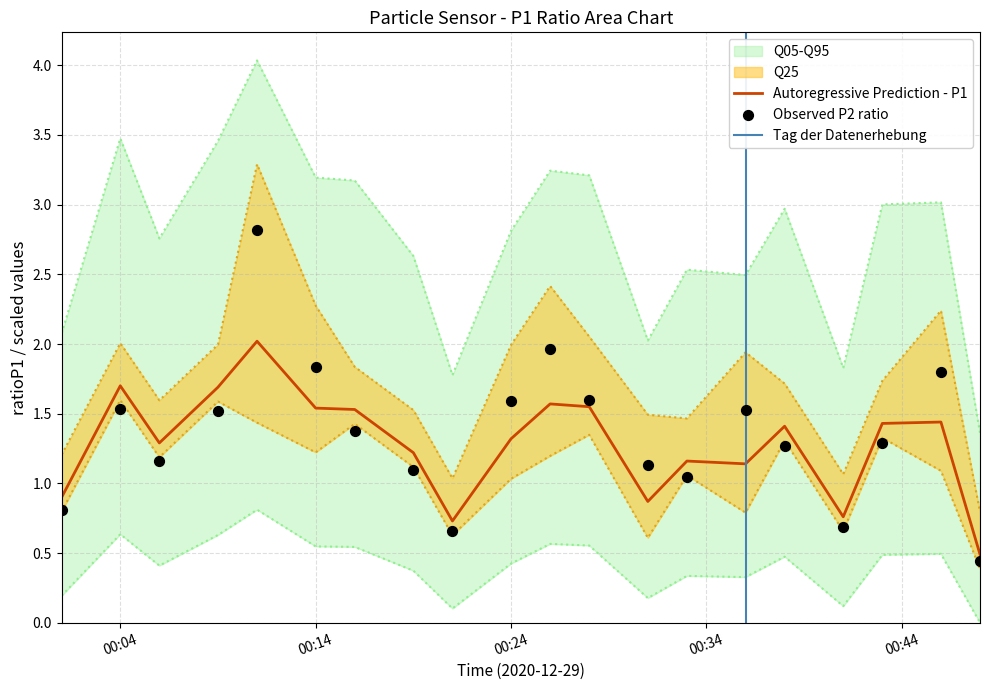

Is the value of P1 at 2020-12-29 00:09 greater than the value of ratioP1 at 2020-12-29 00:21?

Yes